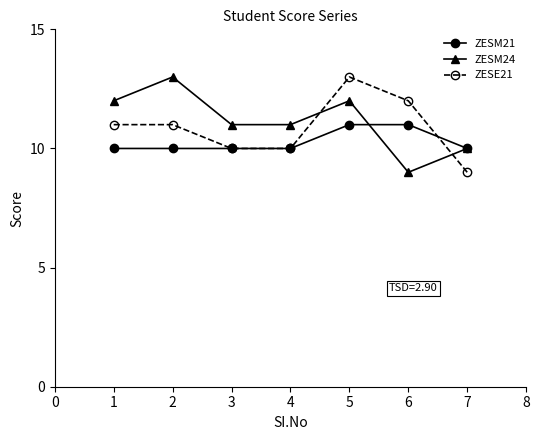

What is the smallest value displayed?

9